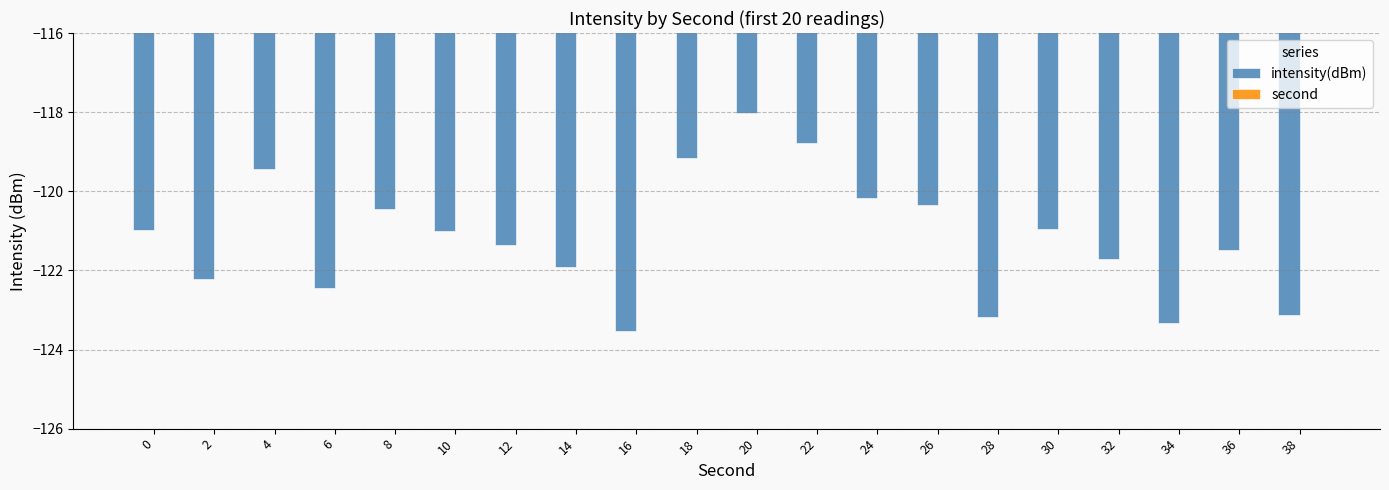

At which category does the chart reach its minimum across all series?

16